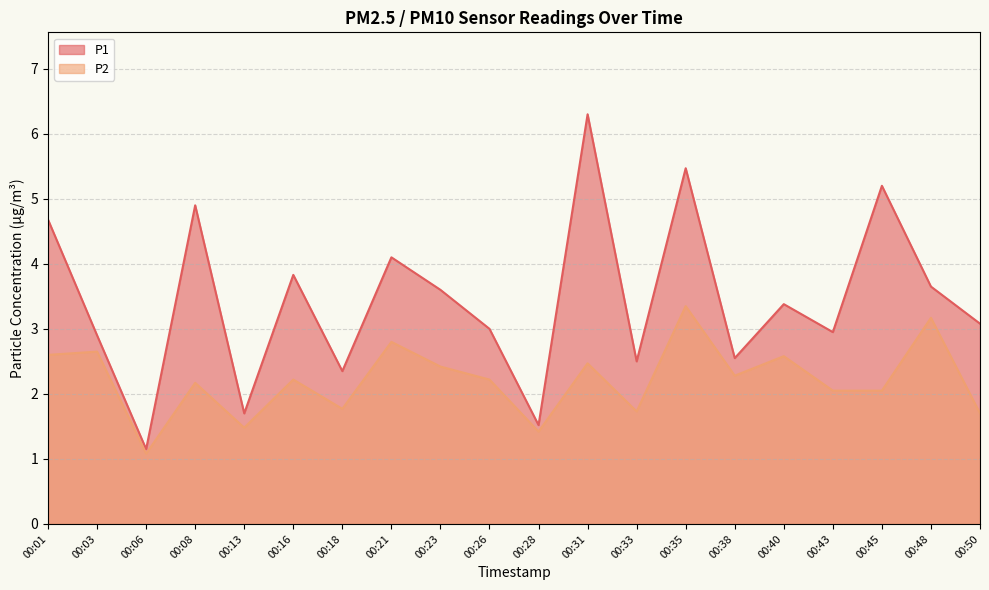

The value of P2 at 00:03 is 2.6. True or false?

True